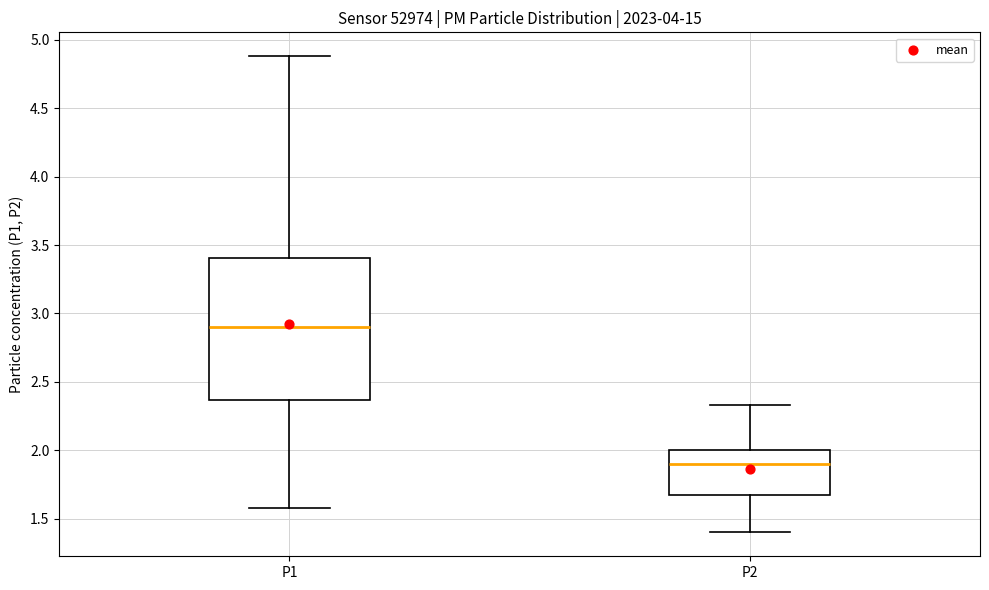

Where is the upper edge of the box for P1 on the y-axis? The values are not printed on the chart, so give them approximately, as read against the axis.

3.40